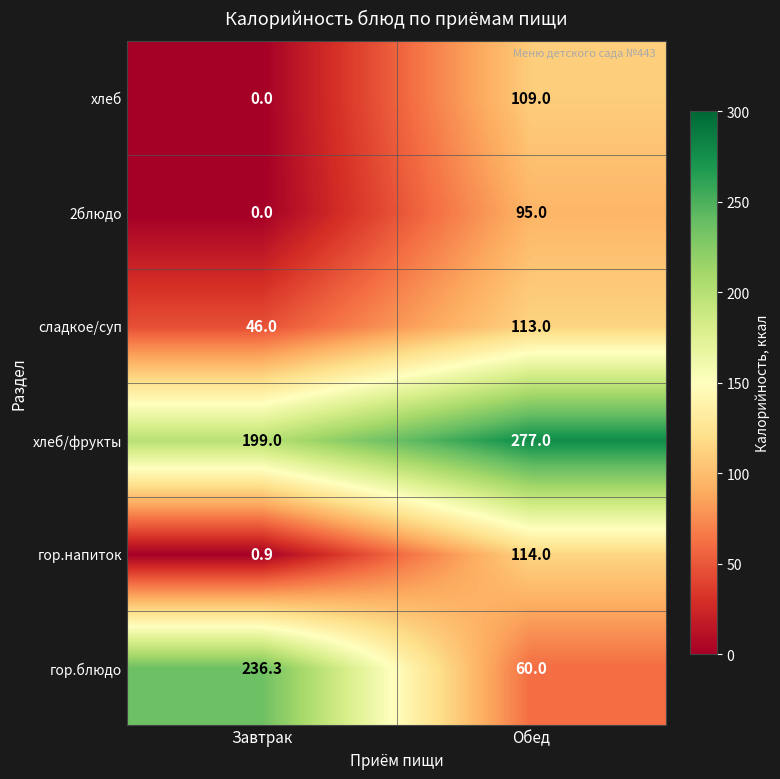

What is the total value across all series at Обед?

768.0